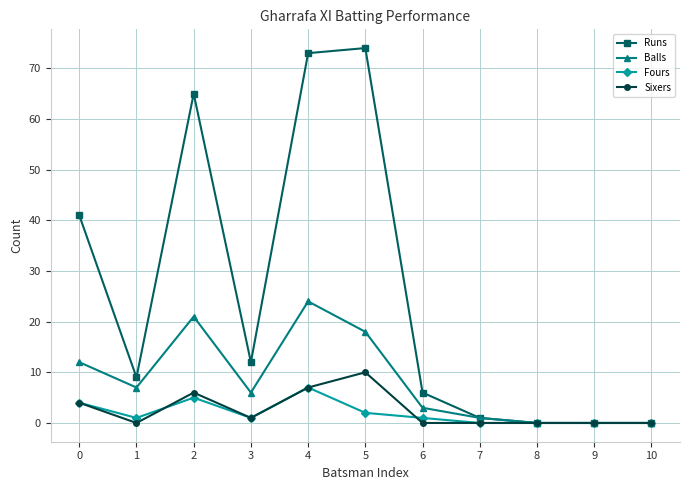

Reading left to right, list all the values displayed in this chart.

Runs: 0=41	1=9	2=65	3=12	4=73	5=74	6=6	7=1	8=0	9=0	10=0
Balls: 0=12	1=7	2=21	3=6	4=24	5=18	6=3	7=1	8=0	9=0	10=0
Fours: 0=4	1=1	2=5	3=1	4=7	5=2	6=1	7=0	8=0	9=0	10=0
Sixers: 0=4	1=0	2=6	3=1	4=7	5=10	6=0	7=0	8=0	9=0	10=0